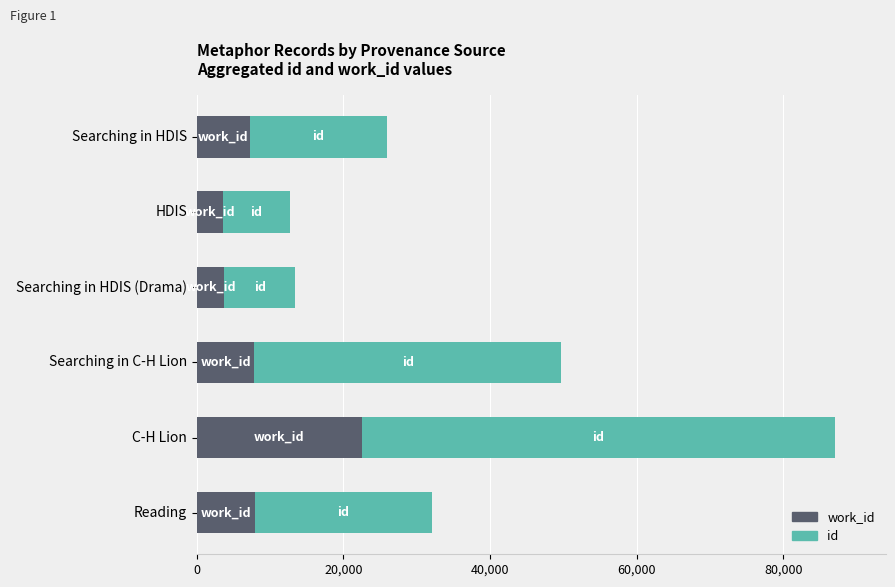

Count the number of data series in this chart.

2